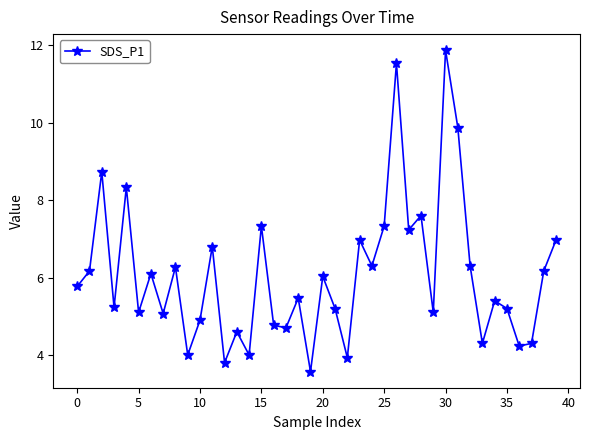

What is the value of the 5th point from the left?

8.3